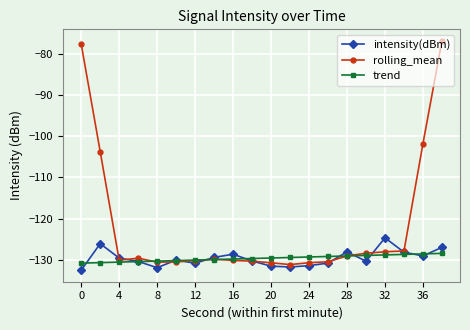

Rank the series by their maximum value, from lowest to highest.

trend, intensity(dBm), rolling_mean